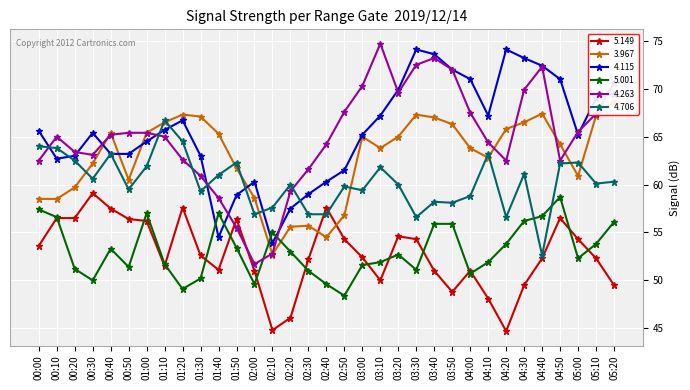

Rank the series at 01:10 from highest to lowest value.

  4.706,   3.967,   4.115,   4.263,   5.001,   5.149